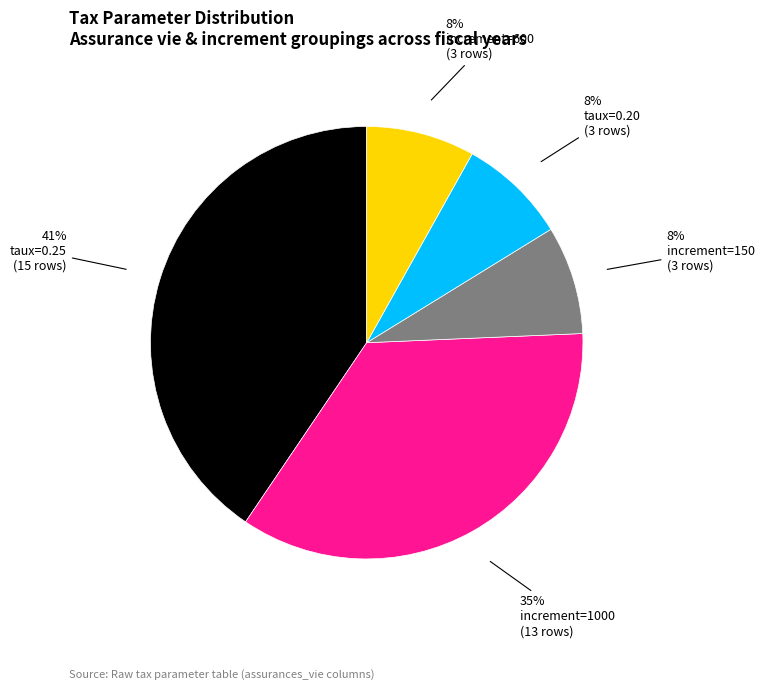

Is there a majority slice in this chart?

No